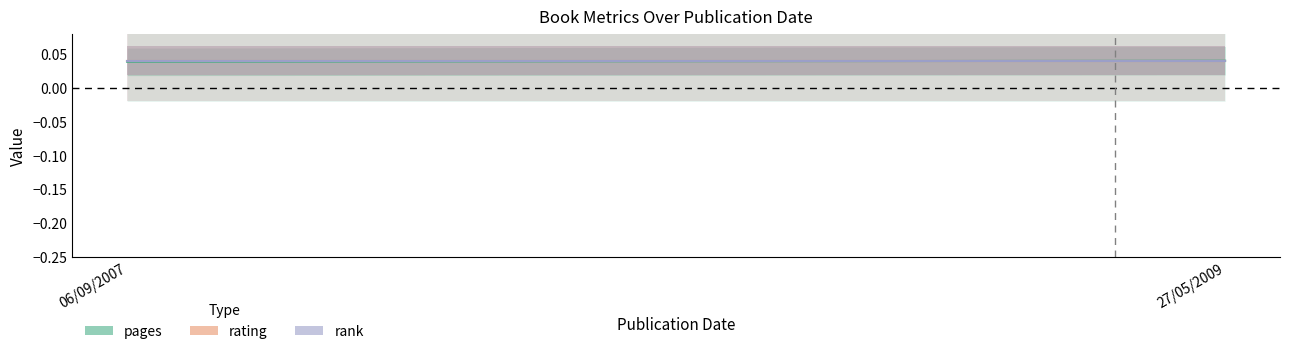

Reading left to right, extract all data points from this chart.

pages: 06/09/2007=0.0	27/05/2009=0.0
rating: 06/09/2007=0.0	27/05/2009=0.0
rank: 06/09/2007=0.0	27/05/2009=0.0